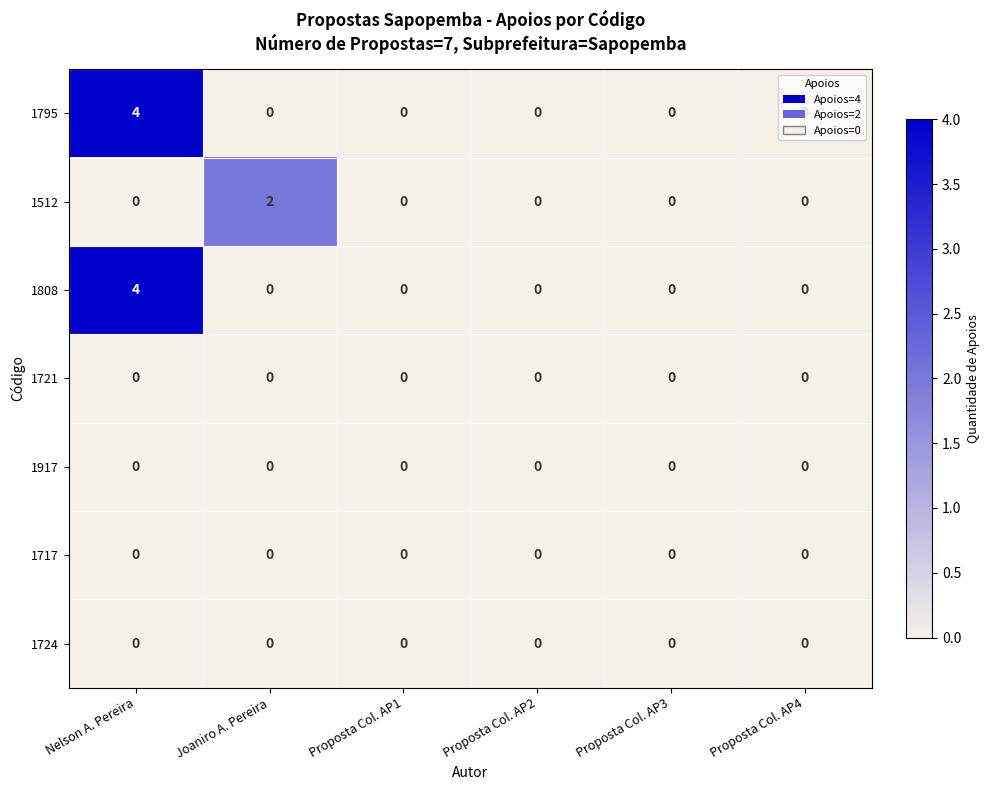

Is it true that 1808 equals -1 at Proposta Col. AP1?

False